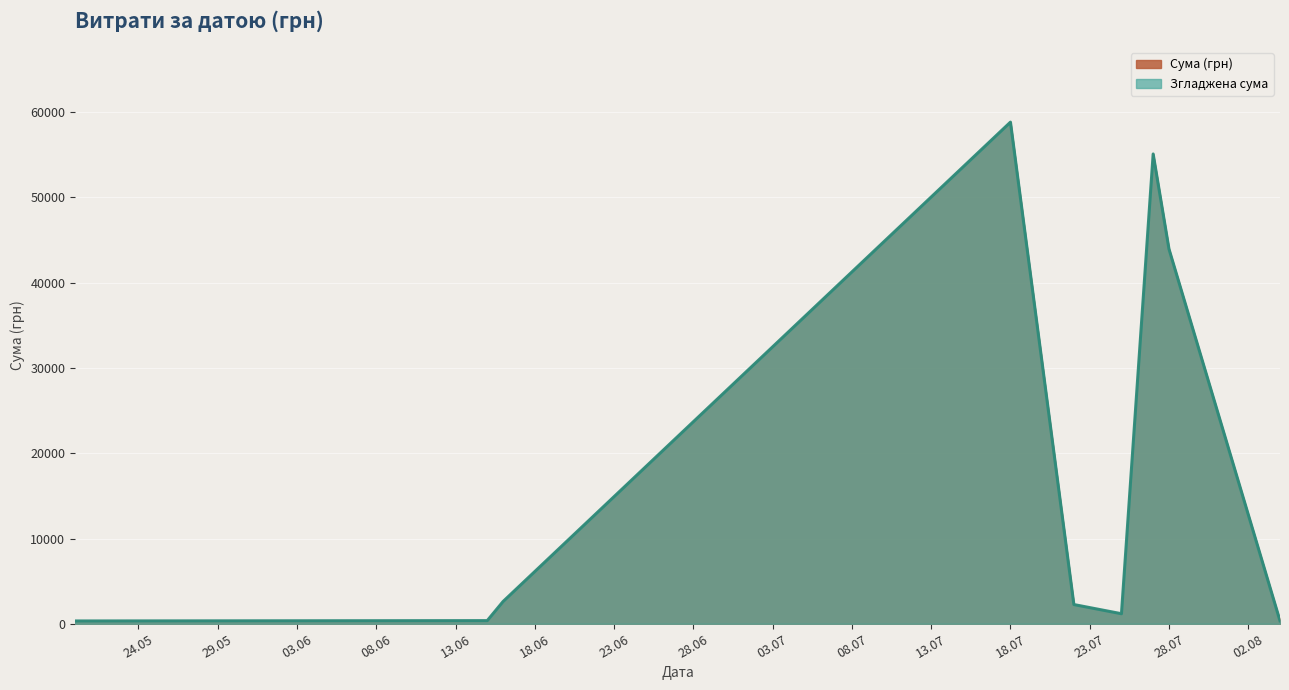

What is the difference between the values at 15.06.2016 and 04.08.2016?

22.4